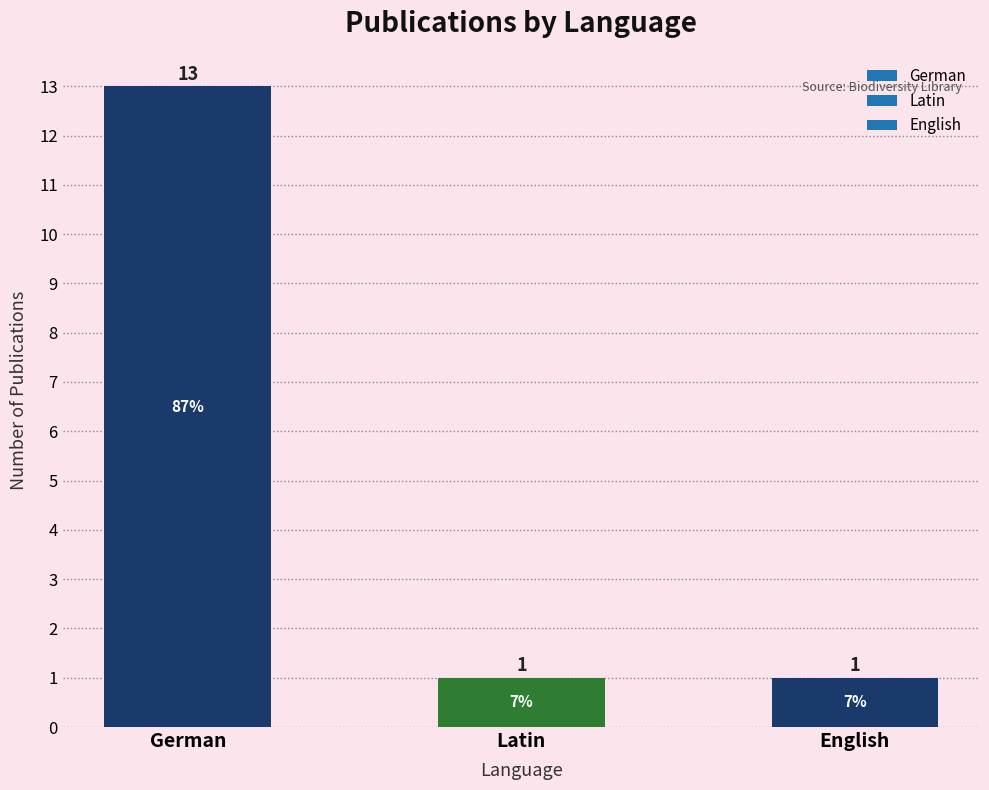

Reading left to right, extract all data points from this chart.

13	1	1